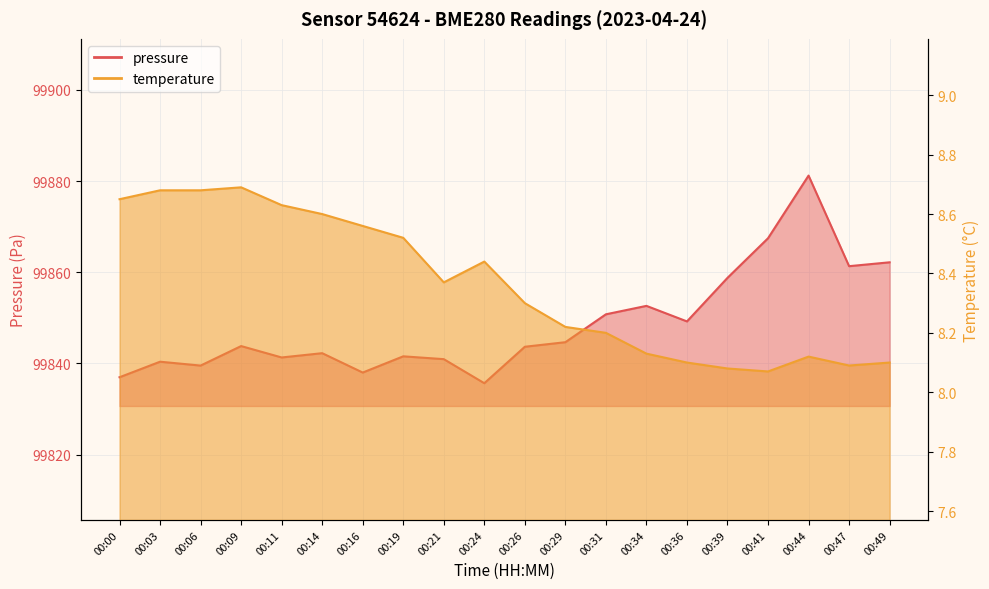

Count the temperature values in the range 8 to 9.

20